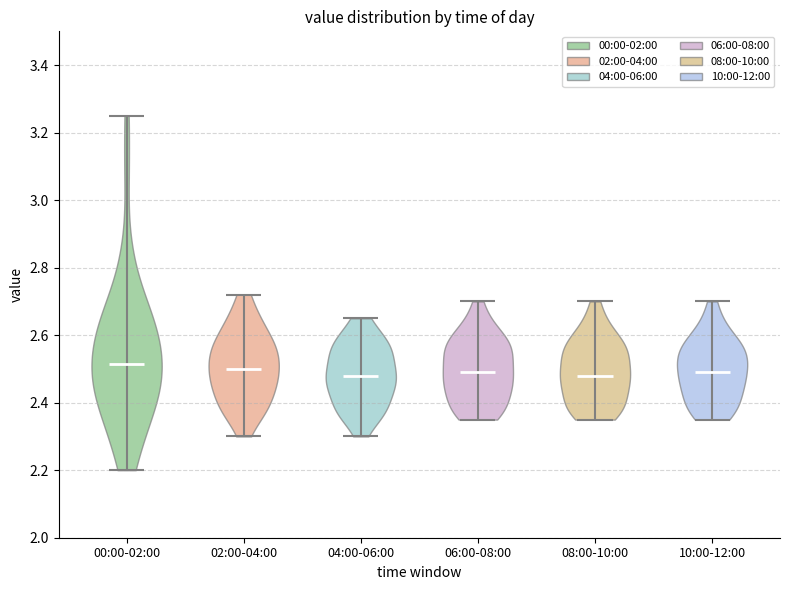

Reading left to right, read every violin against the y-axis: where its median line is, and the lowest and highest points it reaches. The values are not printed on the chart, so give them approximately, as read against the axis.

00:00-02:00: median line 2.52, lowest point 2.20, highest point 3.26
02:00-04:00: median line 2.50, lowest point 2.30, highest point 2.72
04:00-06:00: median line 2.48, lowest point 2.30, highest point 2.66
06:00-08:00: median line 2.50, lowest point 2.36, highest point 2.70
08:00-10:00: median line 2.48, lowest point 2.36, highest point 2.70
10:00-12:00: median line 2.50, lowest point 2.36, highest point 2.70